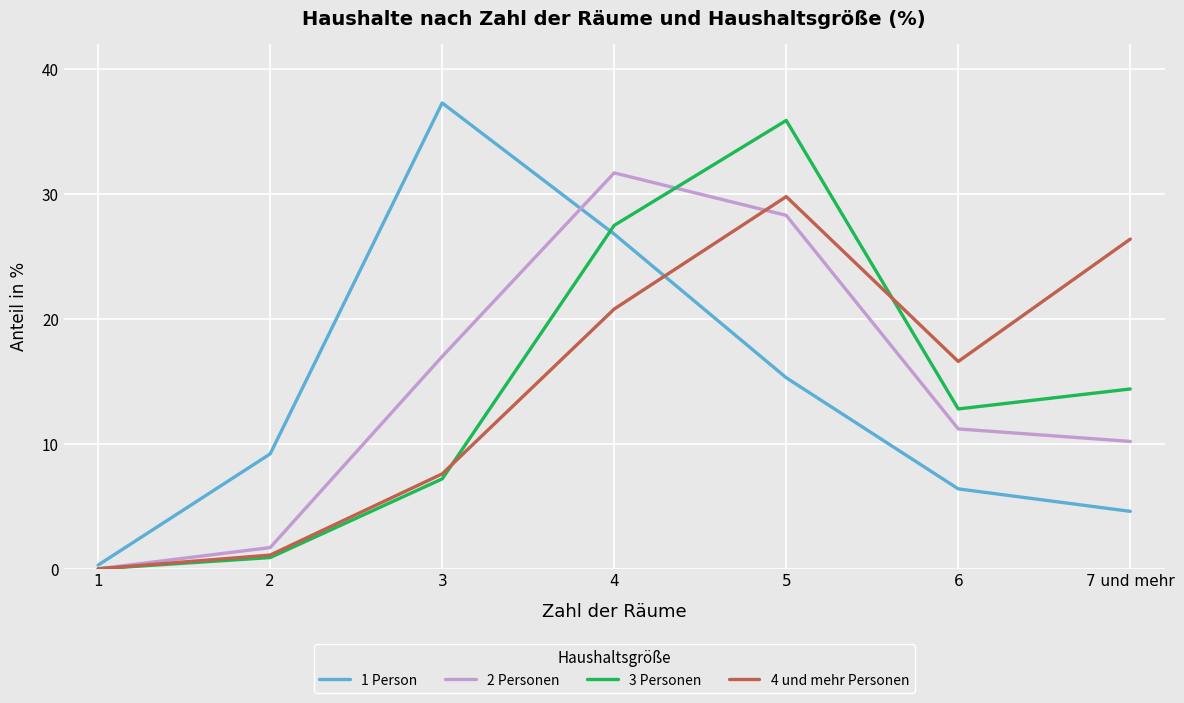

What is the spread (max minus min) of values at 7 und mehr?

21.8